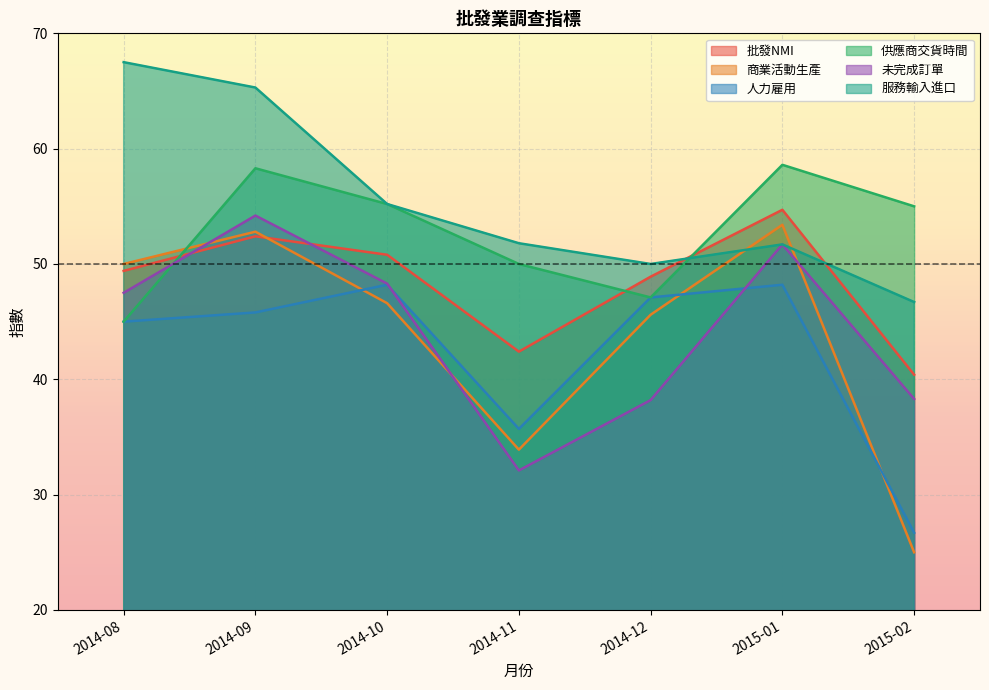

What is the difference between the 人力雇用 values at 2015-01 and 2014-11?

12.5